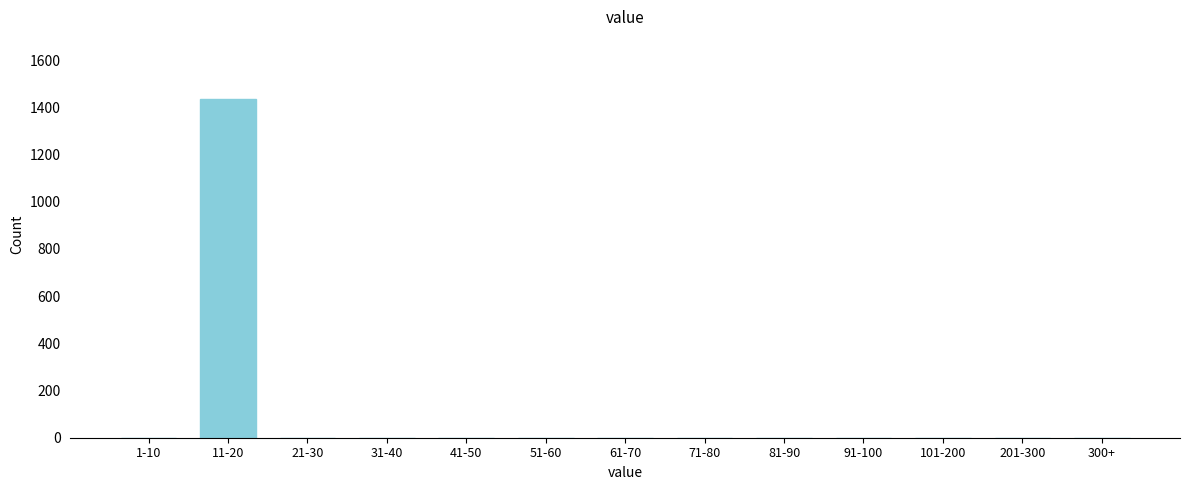

Reading left to right, extract all data points from this chart.

1-10=0	11-20=1435	21-30=0	31-40=0	41-50=0	51-60=0	61-70=0	71-80=0	81-90=0	91-100=0	101-200=0	201-300=0	300+=0